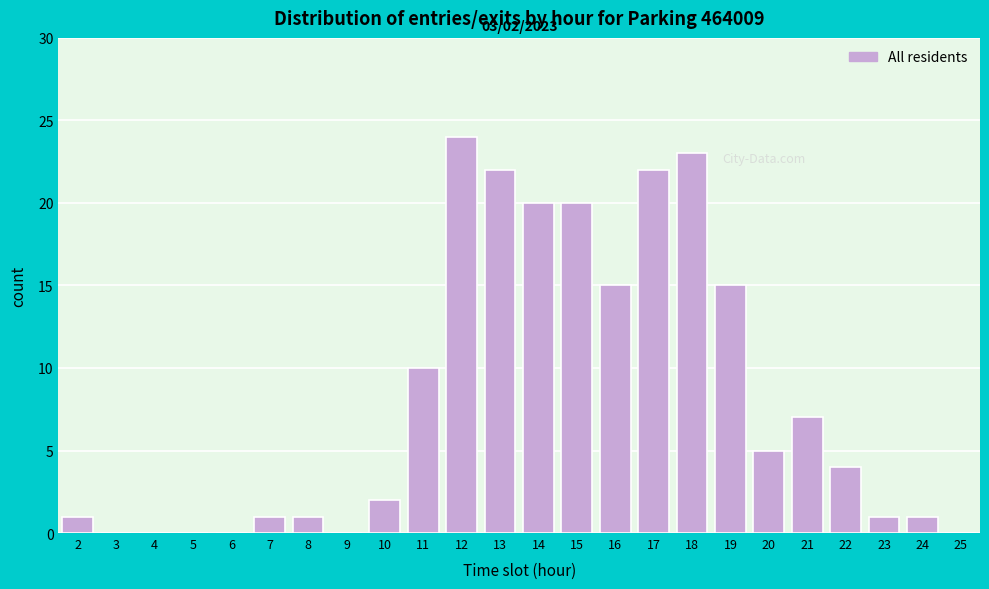

The value at 13 is 22. True or false?

True